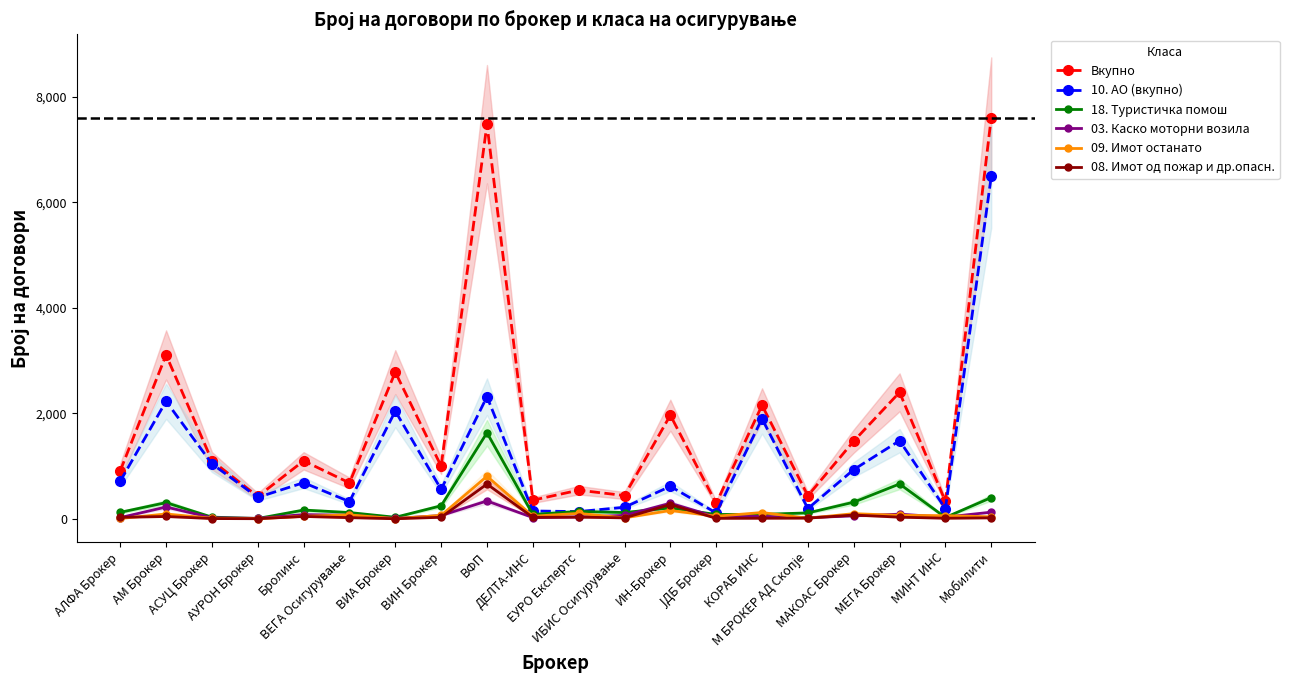

Reading right to left, transcribe all the data shown in this chart.

Вкупно: Мобилити=7605	МИНТ ИНС=328	МЕГА Брокер=2396	МАКОАС Брокер=1471	М БРОКЕР АД Скопје=436	КОРАБ ИНС=2150	ЈДБ Брокер=291	ИН-Брокер=1962	ИБИС Осигурување=439	ЕУРО Експертс=541	ДЕЛТА-ИНС=351	ВФП=7479	ВИН Брокер=997	ВИА Брокер=2779	ВЕГА Осигурување=679	Бролинс=1097	АУРОН Брокер=422	АСУЦ Брокер=1099	АМ Брокер=3105	АЛФА Брокер=908
10. АО (вкупно): Мобилити=6489	МИНТ ИНС=191	МЕГА Брокер=1479	МАКОАС Брокер=931	М БРОКЕР АД Скопје=192	КОРАБ ИНС=1897	ЈДБ Брокер=109	ИН-Брокер=614	ИБИС Осигурување=217	ЕУРО Експертс=135	ДЕЛТА-ИНС=146	ВФП=2313	ВИН Брокер=556	ВИА Брокер=2040	ВЕГА Осигурување=324	Бролинс=683	АУРОН Брокер=404	АСУЦ Брокер=1041	АМ Брокер=2227	АЛФА Брокер=711
18. Туристичка помош: Мобилити=401	МИНТ ИНС=24	МЕГА Брокер=659	МАКОАС Брокер=313	М БРОКЕР АД Скопје=110	КОРАБ ИНС=83	ЈДБ Брокер=80	ИН-Брокер=205	ИБИС Осигурување=117	ЕУРО Експертс=138	ДЕЛТА-ИНС=81	ВФП=1629	ВИН Брокер=245	ВИА Брокер=27	ВЕГА Осигурување=117	Бролинс=164	АУРОН Брокер=4	АСУЦ Брокер=30	АМ Брокер=305	АЛФА Брокер=121
03. Каско моторни возила: Мобилити=124	МИНТ ИНС=30	МЕГА Брокер=86	МАКОАС Брокер=54	М БРОКЕР АД Скопје=20	КОРАБ ИНС=45	ЈДБ Брокер=34	ИН-Брокер=293	ИБИС Осигурување=63	ЕУРО Експертс=34	ДЕЛТА-ИНС=22	ВФП=337	ВИН Брокер=60	ВИА Брокер=6	ВЕГА Осигурување=66	Бролинс=78	АУРОН Брокер=7	АСУЦ Брокер=18	АМ Брокер=222	АЛФА Брокер=21
09. Имот останато: Мобилити=36	МИНТ ИНС=58	МЕГА Брокер=63	МАКОАС Брокер=96	М БРОКЕР АД Скопје=9	КОРАБ ИНС=117	ЈДБ Брокер=47	ИН-Брокер=156	ИБИС Осигурување=16	ЕУРО Експертс=101	ДЕЛТА-ИНС=47	ВФП=805	ВИН Брокер=63	ВИА Брокер=1	ВЕГА Осигурување=72	Бролинс=46	АУРОН Брокер=1	АСУЦ Брокер=8	АМ Брокер=90	АЛФА Брокер=4
08. Имот од пожар и др.опасн.: Мобилити=16	МИНТ ИНС=9	МЕГА Брокер=29	МАКОАС Брокер=70	М БРОКЕР АД Скопје=11	КОРАБ ИНС=9	ЈДБ Брокер=7	ИН-Брокер=269	ИБИС Осигурување=16	ЕУРО Експертс=30	ДЕЛТА-ИНС=26	ВФП=657	ВИН Брокер=27	ВИА Брокер=0	ВЕГА Осигурување=20	Бролинс=43	АУРОН Брокер=0	АСУЦ Брокер=3	АМ Брокер=42	АЛФА Брокер=26